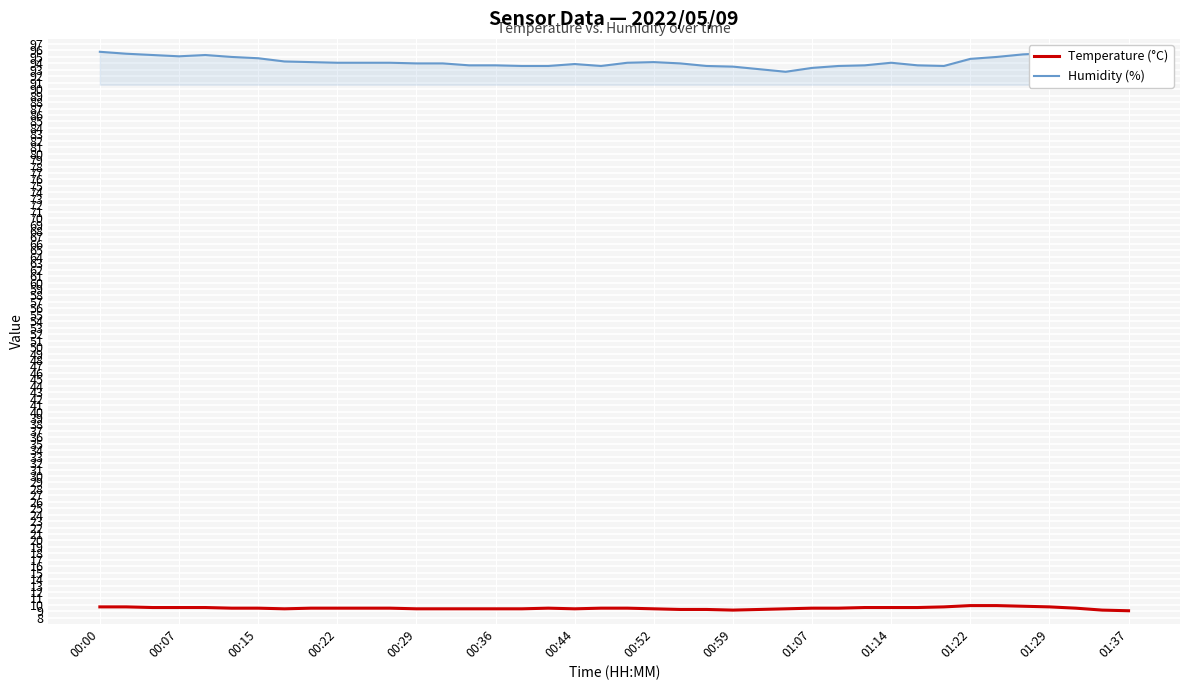

What is the difference between the maximum and minimum values in the Humidity (%) series?

3.1